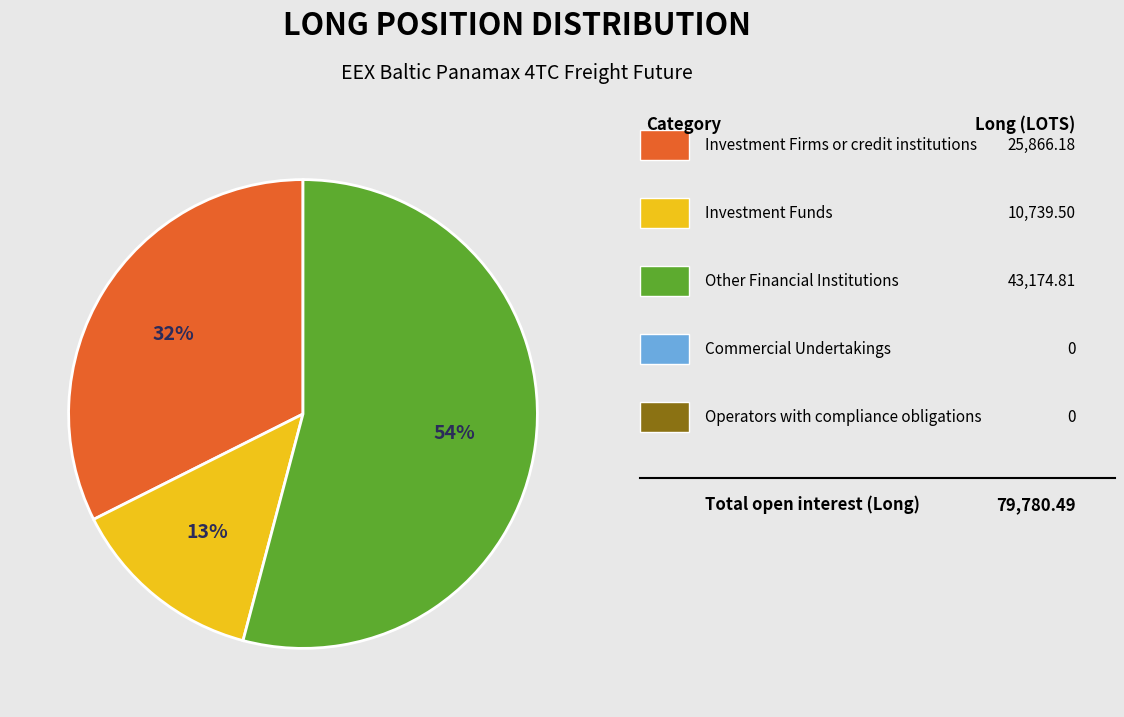

Does any single category account for the majority?

Yes